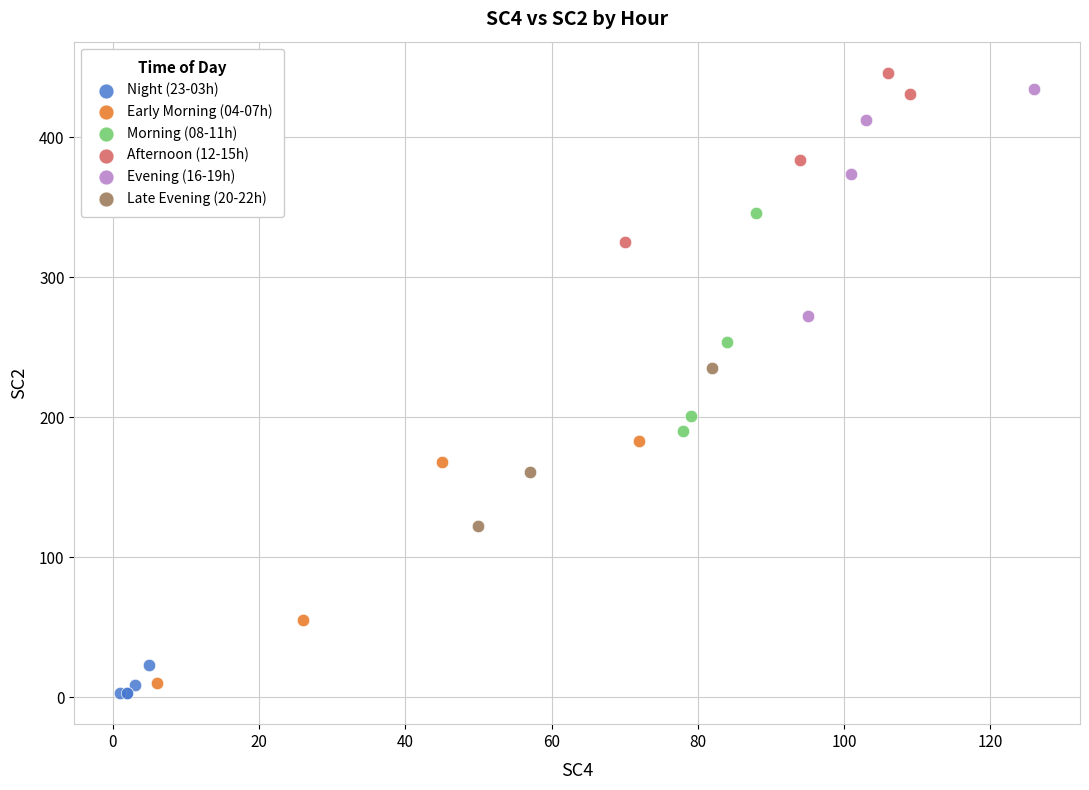

What are all the series names shown in the legend?

Night (23-03h), Early Morning (04-07h), Morning (08-11h), Afternoon (12-15h), Evening (16-19h), Late Evening (20-22h)